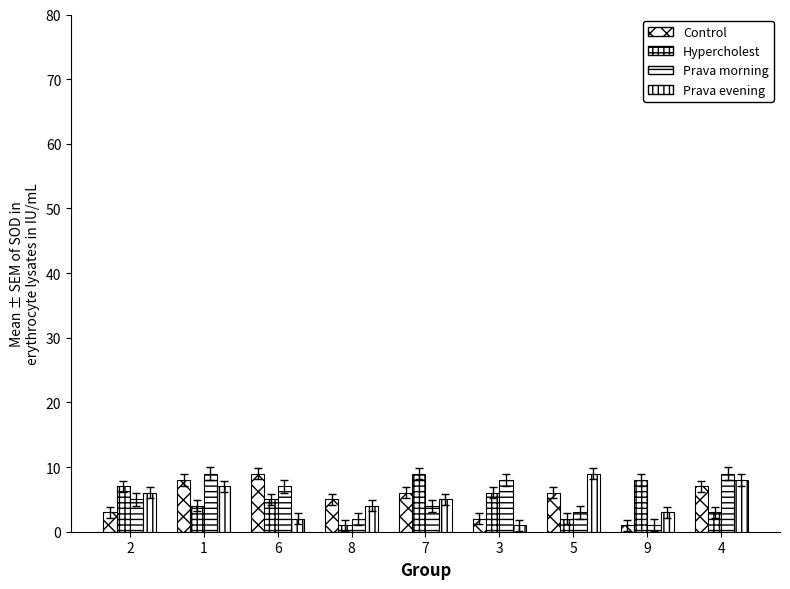

How many bars are there in total?

36